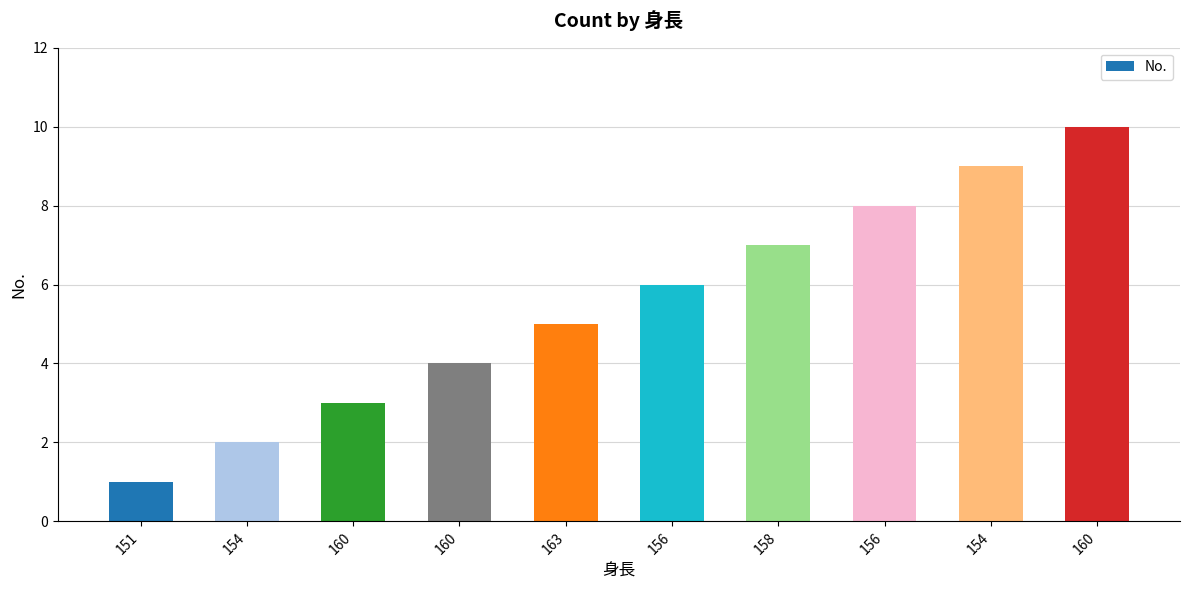

Are the bars horizontal?

No